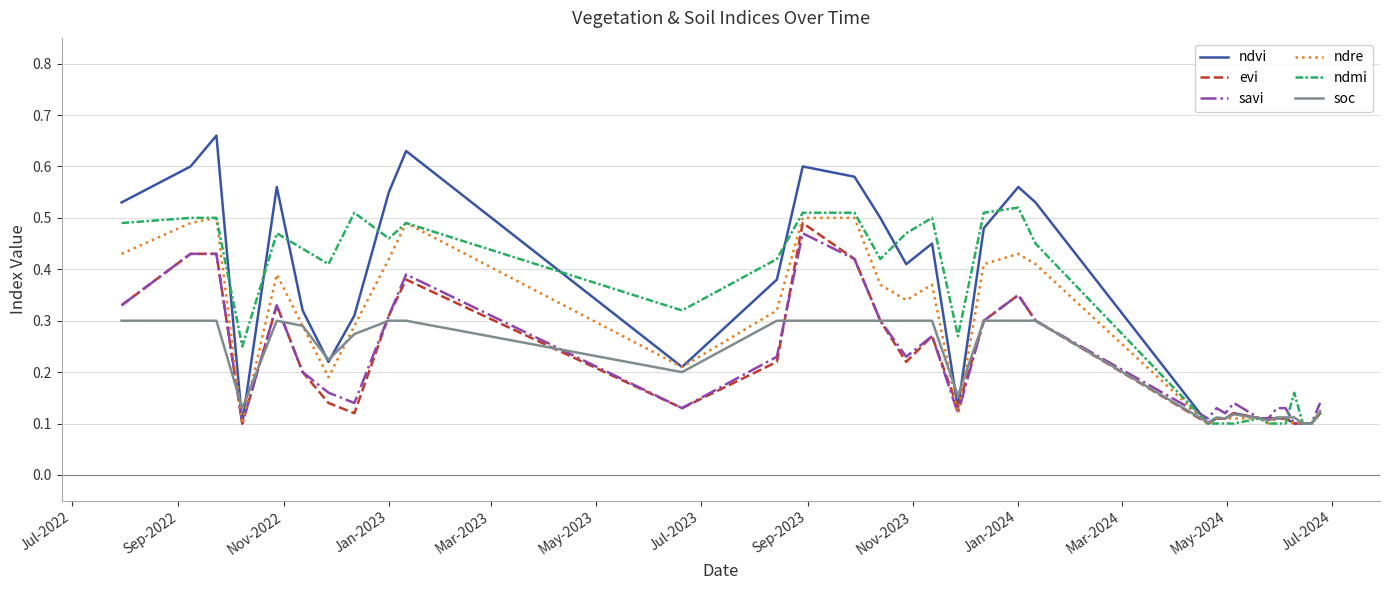

Which series has the largest range (max minus min)?

ndvi